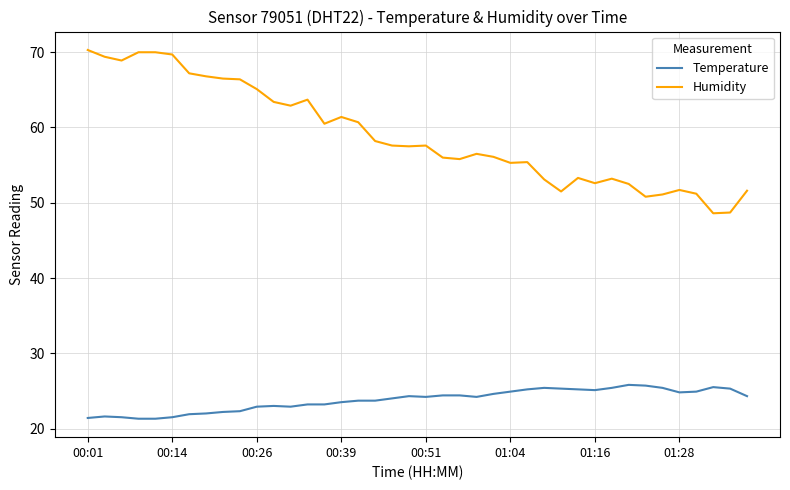

Which series has the largest range (max minus min)?

Humidity